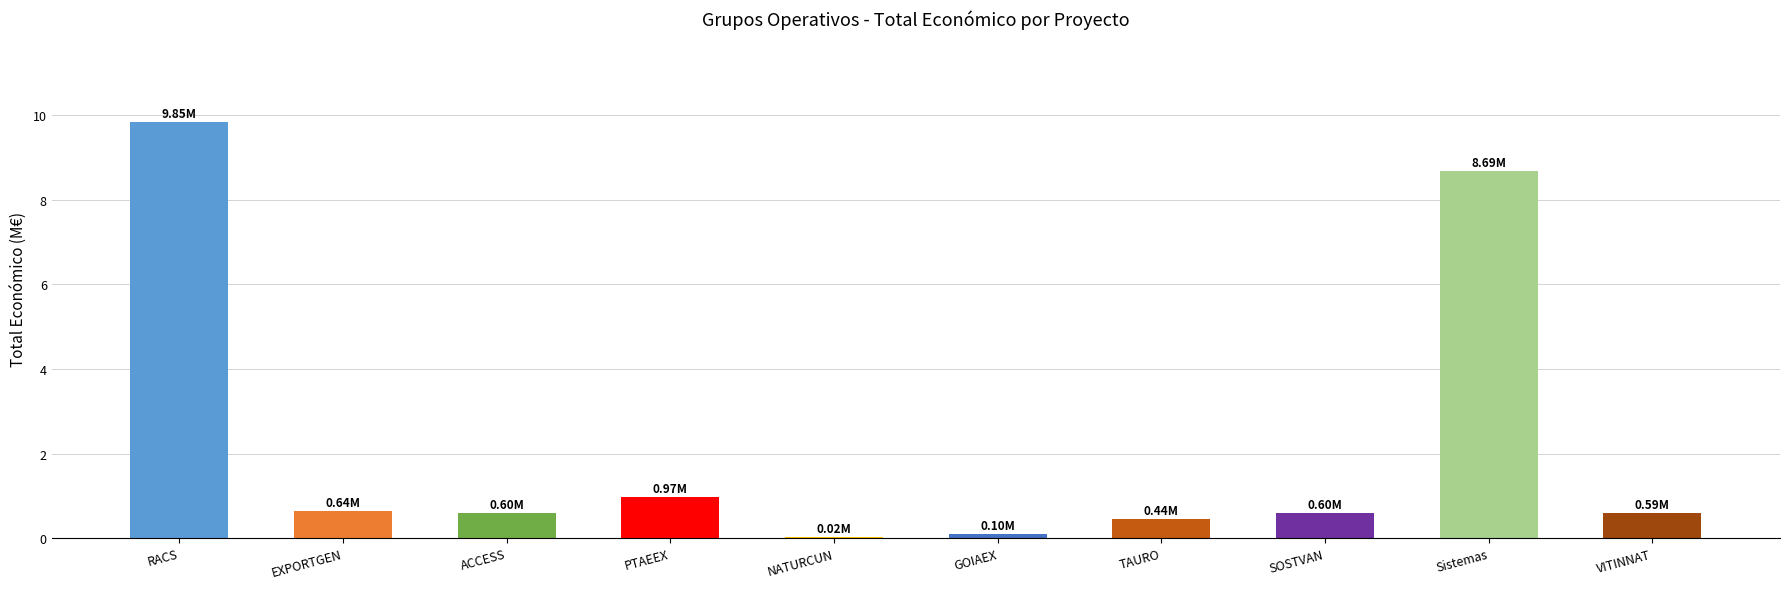

What is the change in value from RACS to SOSTVAN?

-9.3